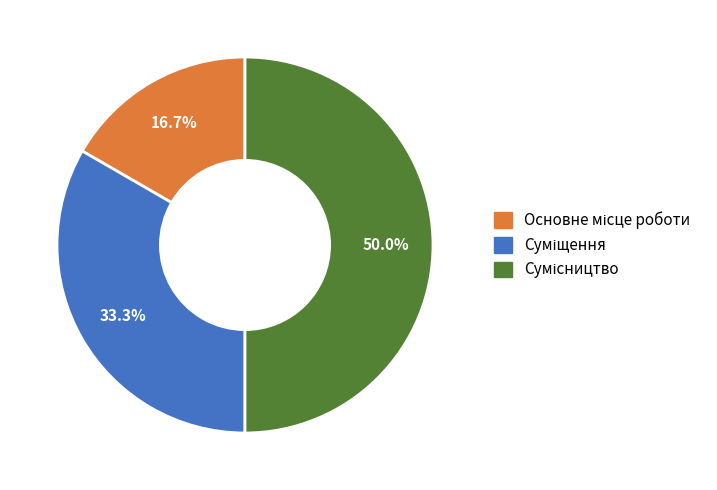

To the nearest percent, what is the difference between the Суміщення and Сумісництво slice percentages?

17%